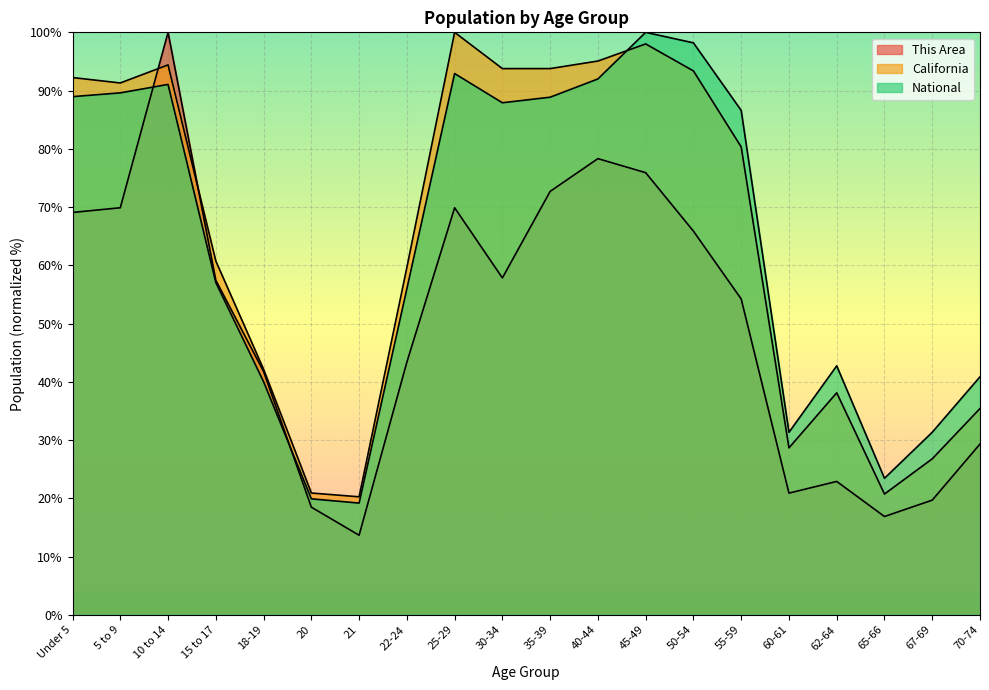

What is the sum of all National values?

1277.9